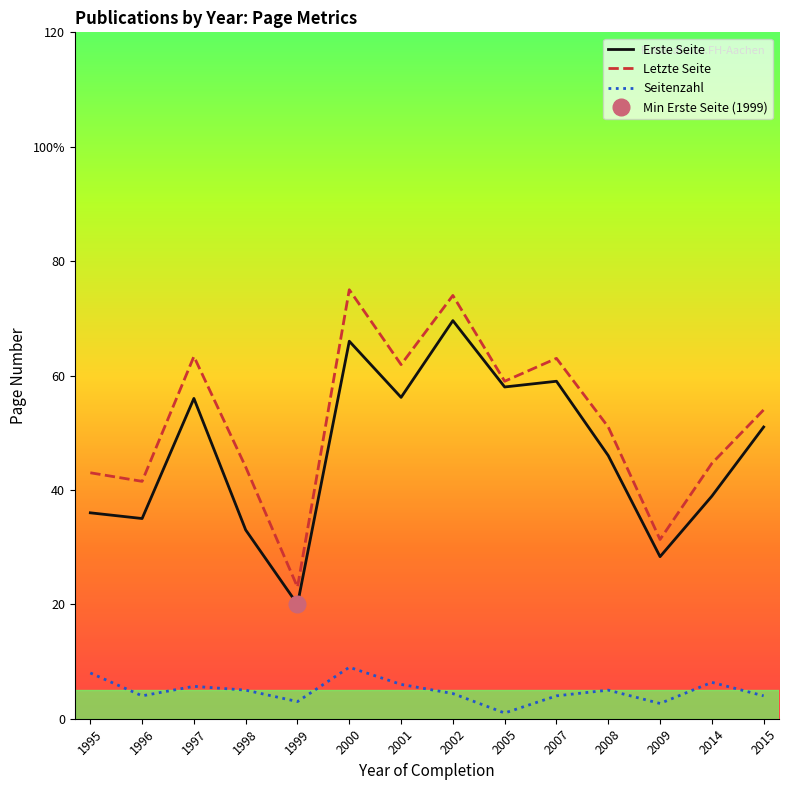

What is the average value of the Erste Seite series?

46.6